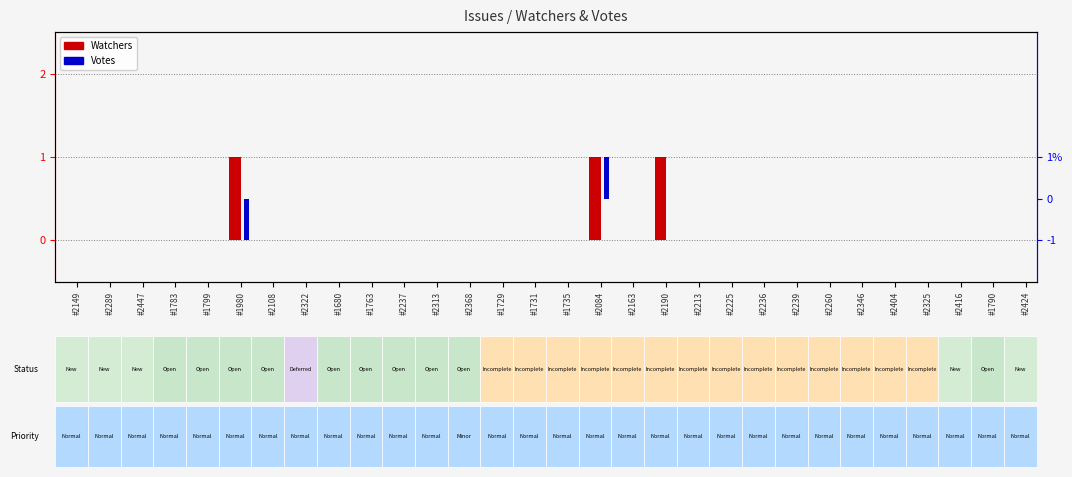

Is it true that Watchers equals 0 at #2346?

True